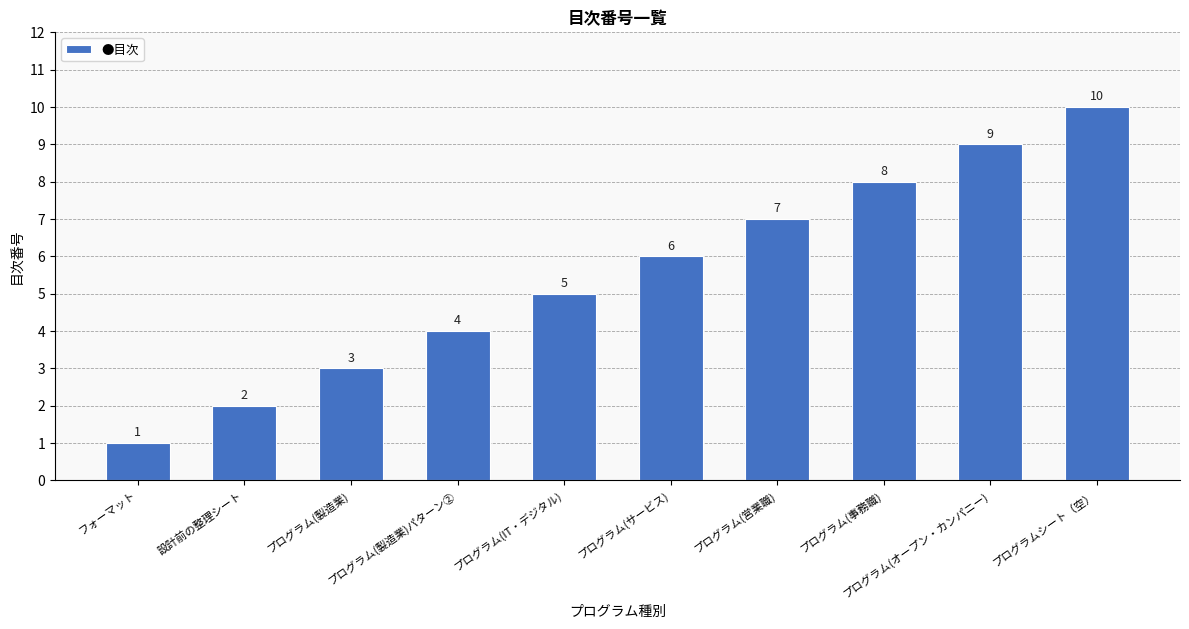

What is the ratio of the value at プログラム(製造業)パターン② to the value at プログラム(事務職)?

0.5